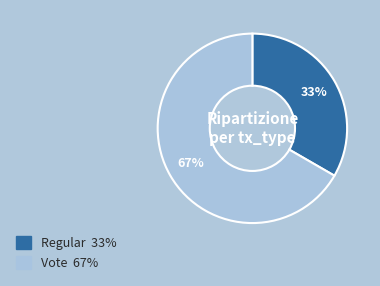

Approximately how many times larger is the value at Regular compared to Vote?

0.5